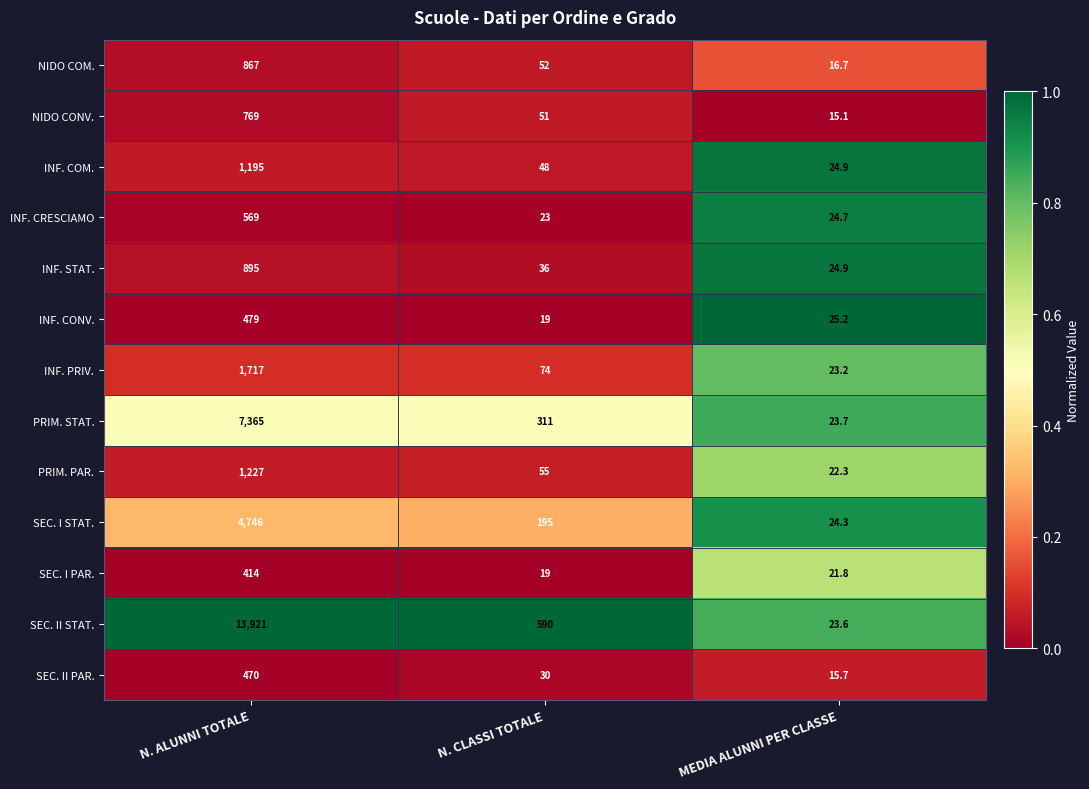

The value of INF. CONV. at MEDIA ALUNNI PER CLASSE is 42.2. True or false?

False